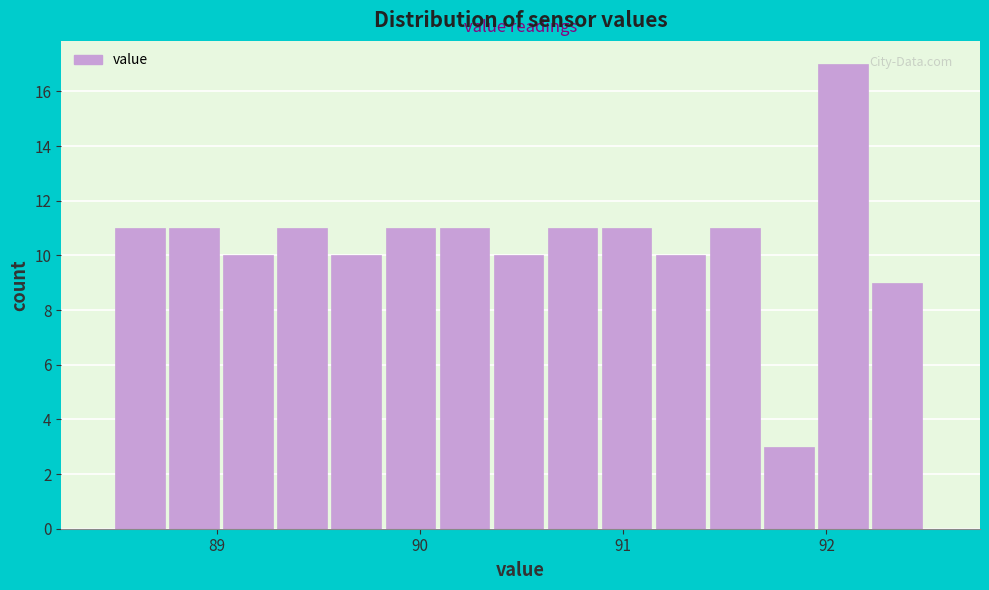

Around what value on the x-axis is the tallest bar? Give the approximate position of its centre, as read against the axis.

92.1